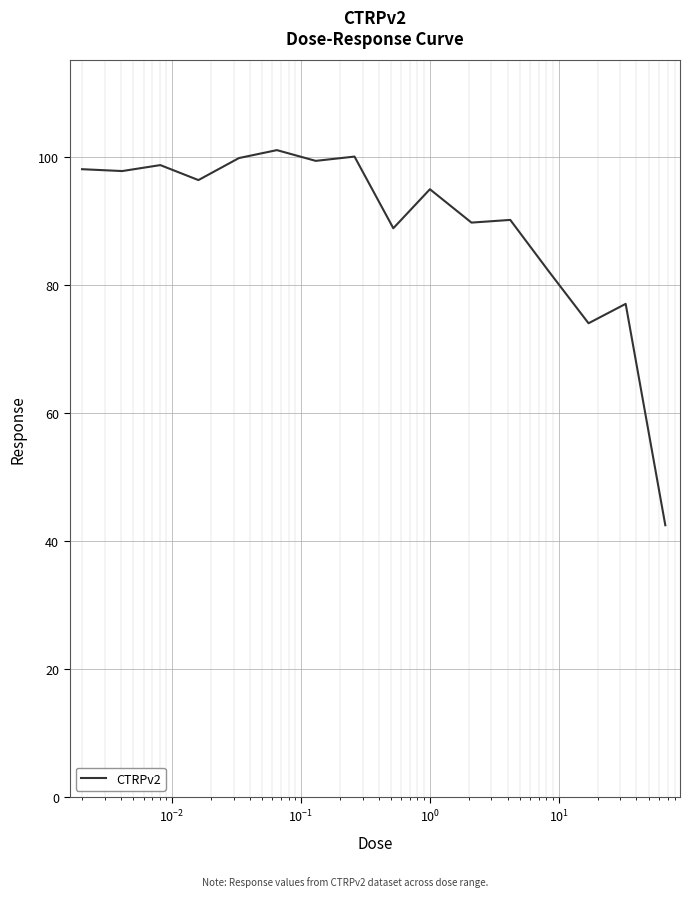

What is the greatest value displayed?

101.0